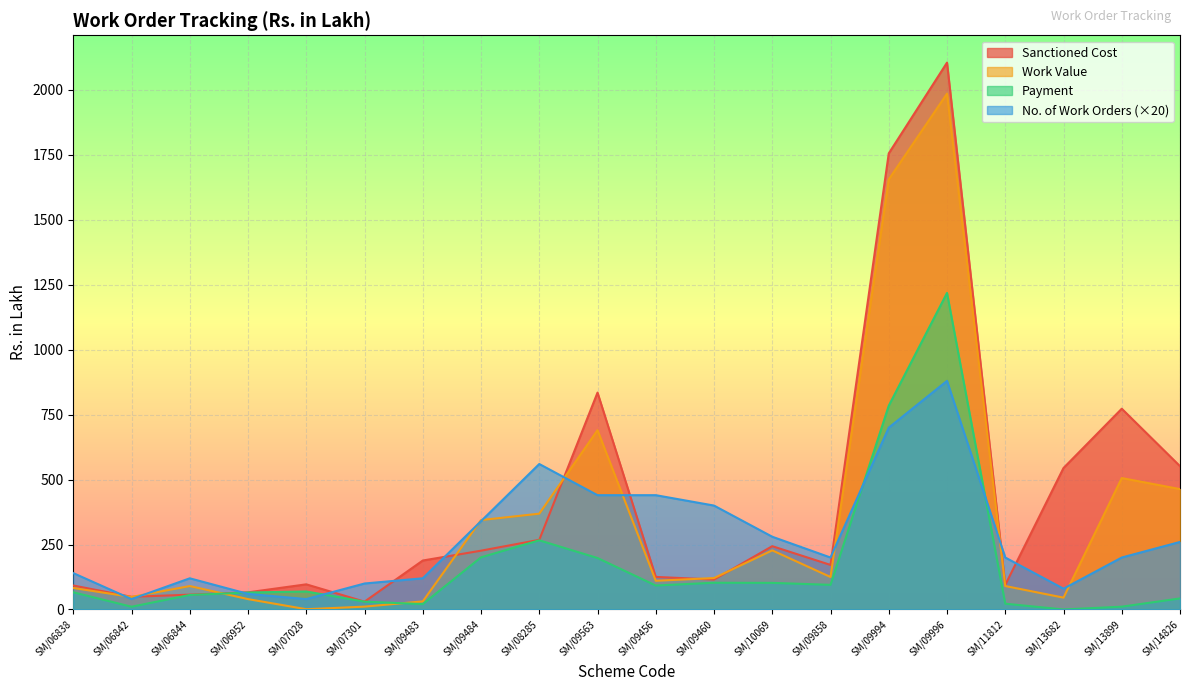

How many data points in Work Value are less than 120?

10